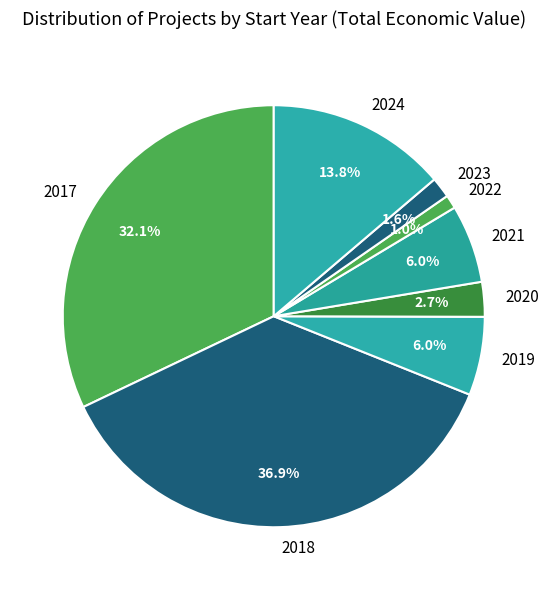

Between 2024 and 2020, which is larger?

2024